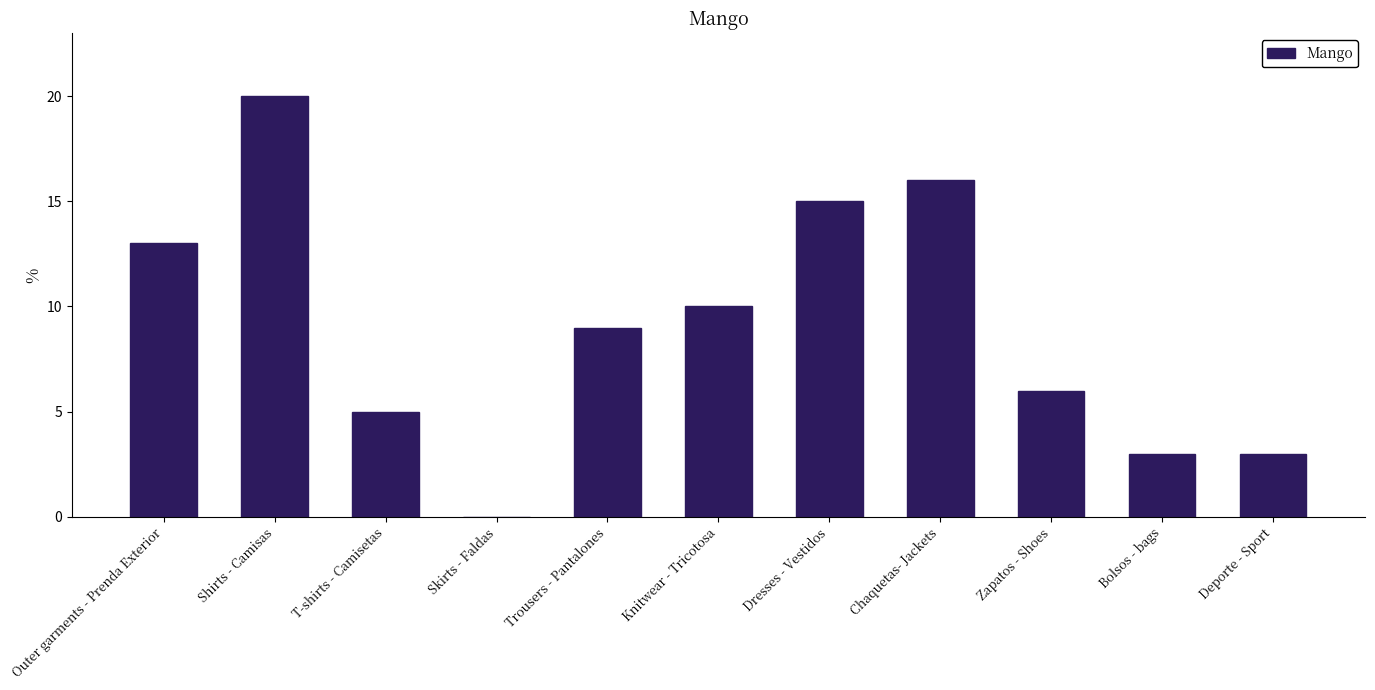

The chart shows a value of 6 at Knitwear - Tricotosa. True or false?

False